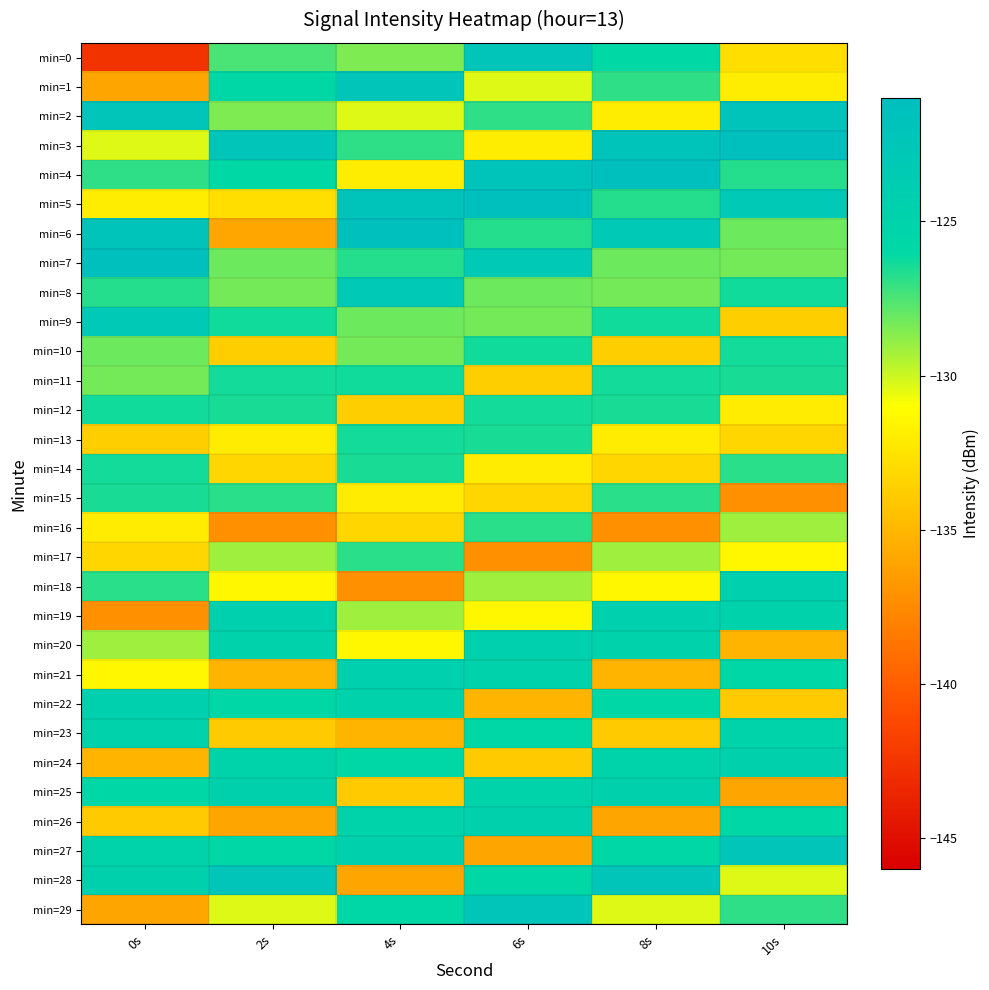

Between 2s and 8s, which is larger?

8s